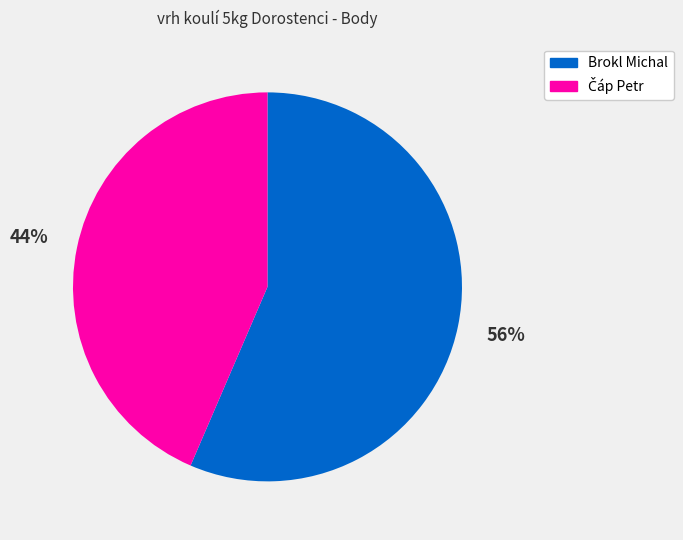

To the nearest percent, what portion does Brokl Michal represent?

56%